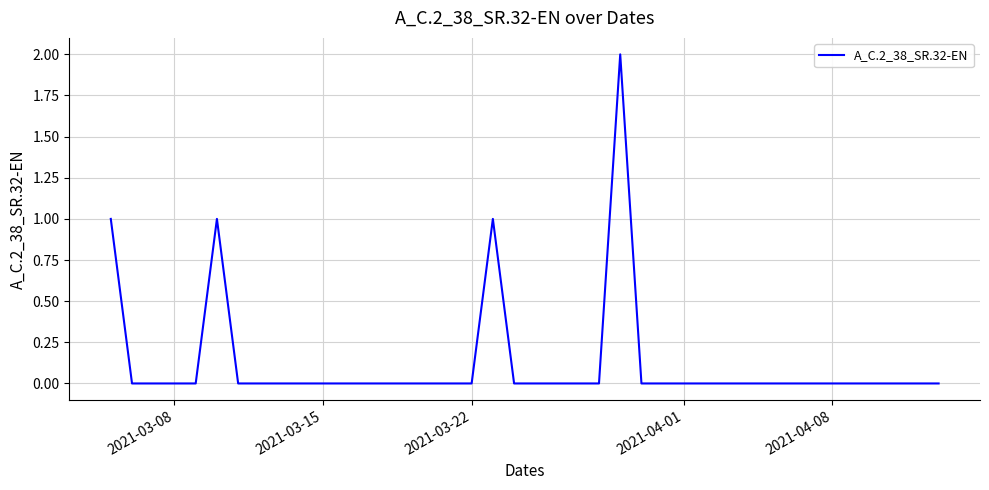

Does the chart have visible grid lines?

Yes